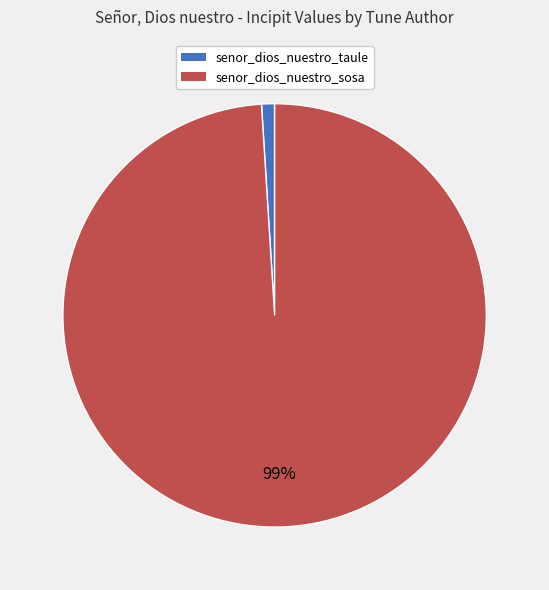

Between senor_dios_nuestro_taule and senor_dios_nuestro_sosa, which is larger?

senor_dios_nuestro_sosa